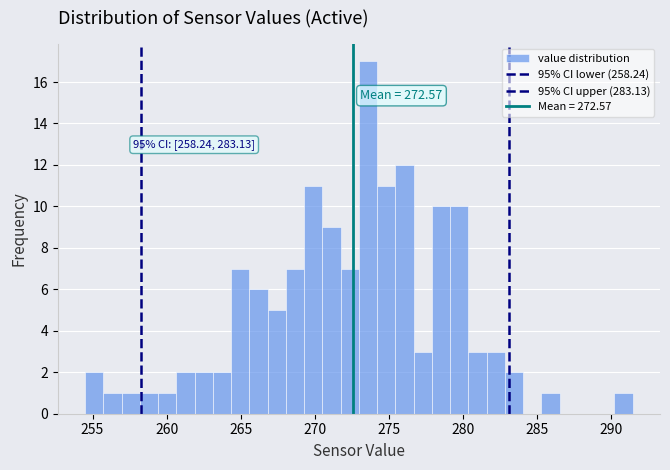

Read against the x-axis, roughly where is the centre of the tallest bar?

273.5